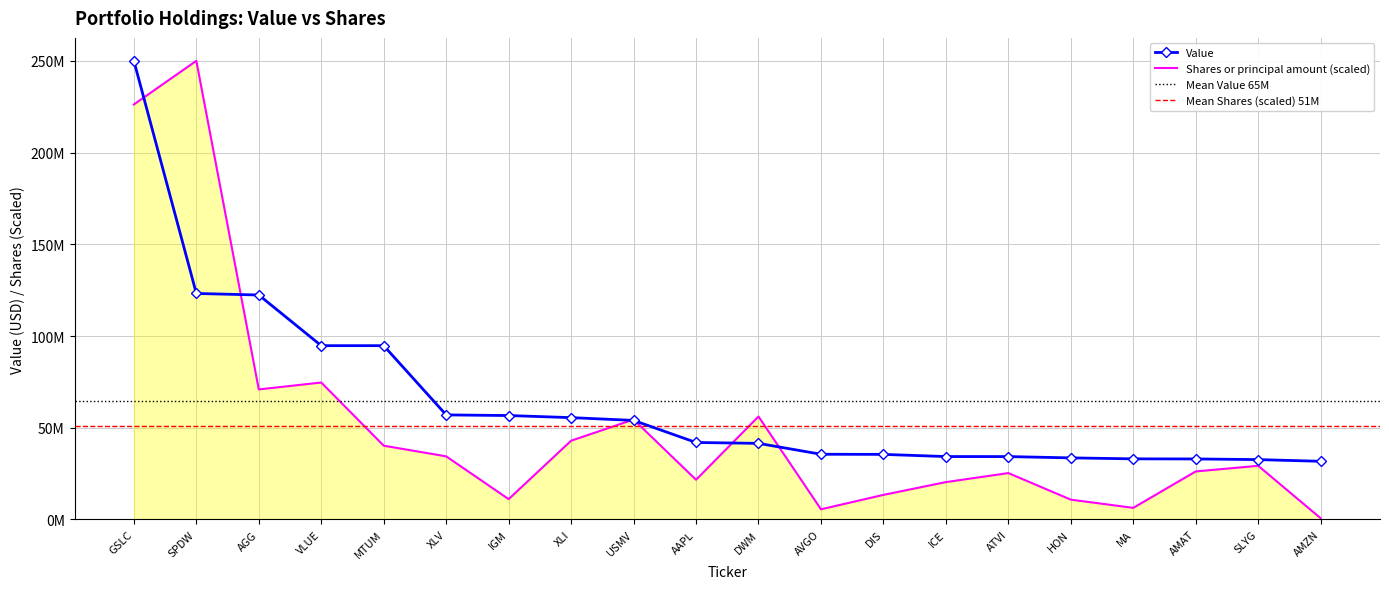

What is the smallest value displayed?

666983.2